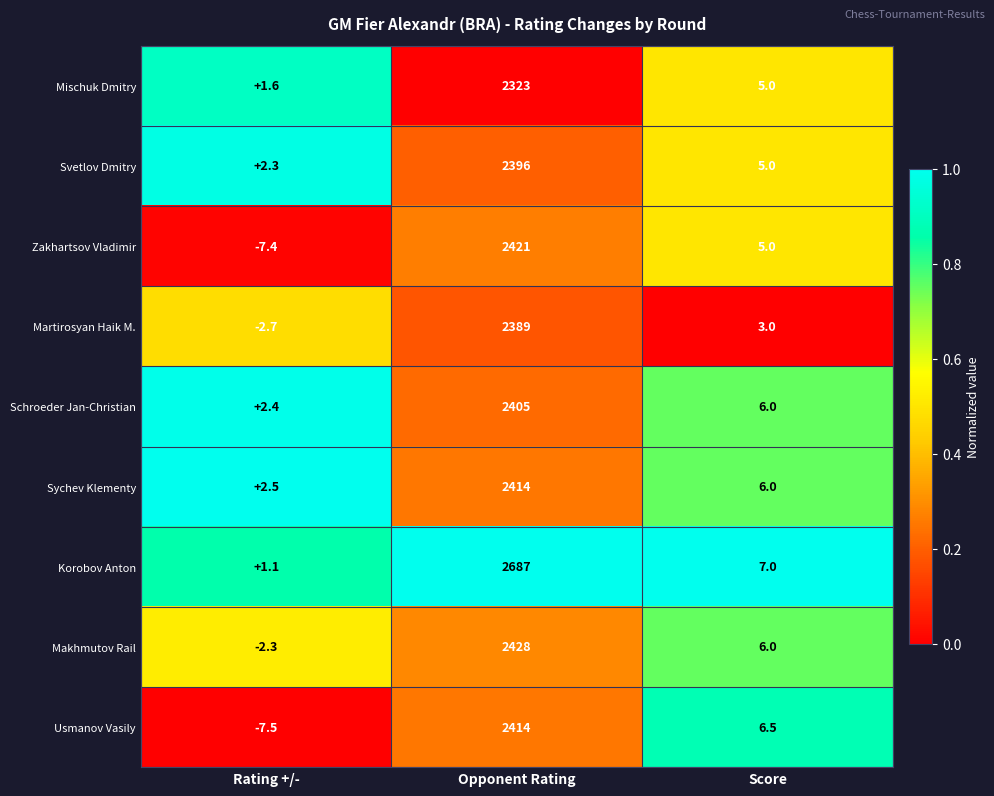

Where does the Svetlov Dmitry series first go above 5?

Opponent Rating